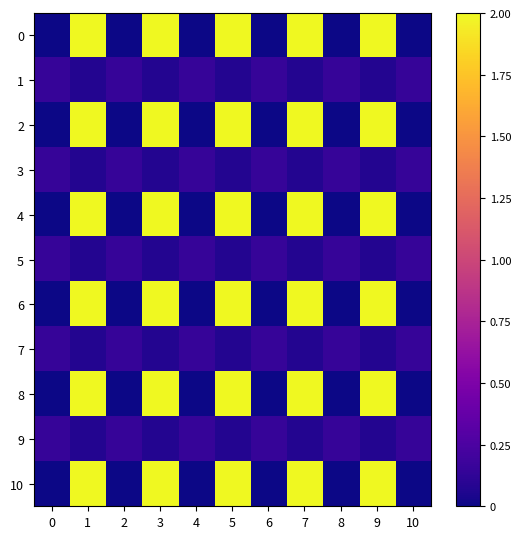

What is the total value across all series at 5?

12.4